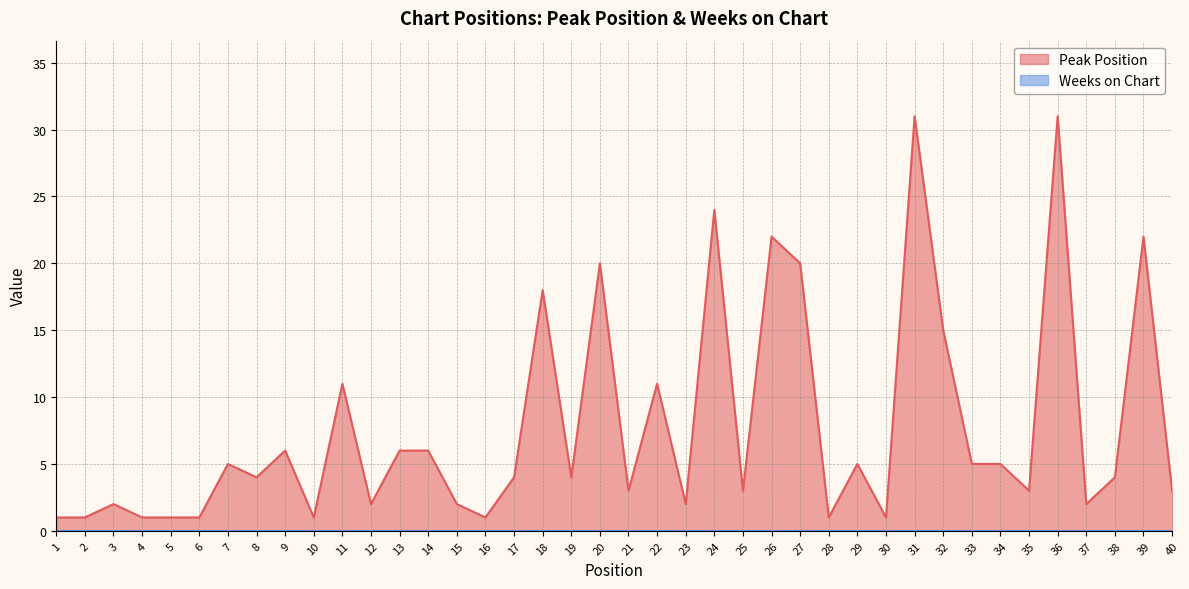

How many data points does each series have?

40